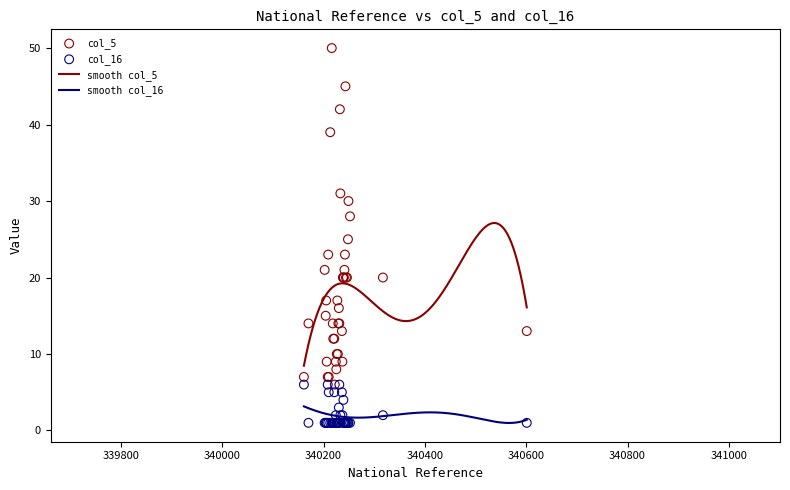

At how many categories does at least one series exceed 18?

18